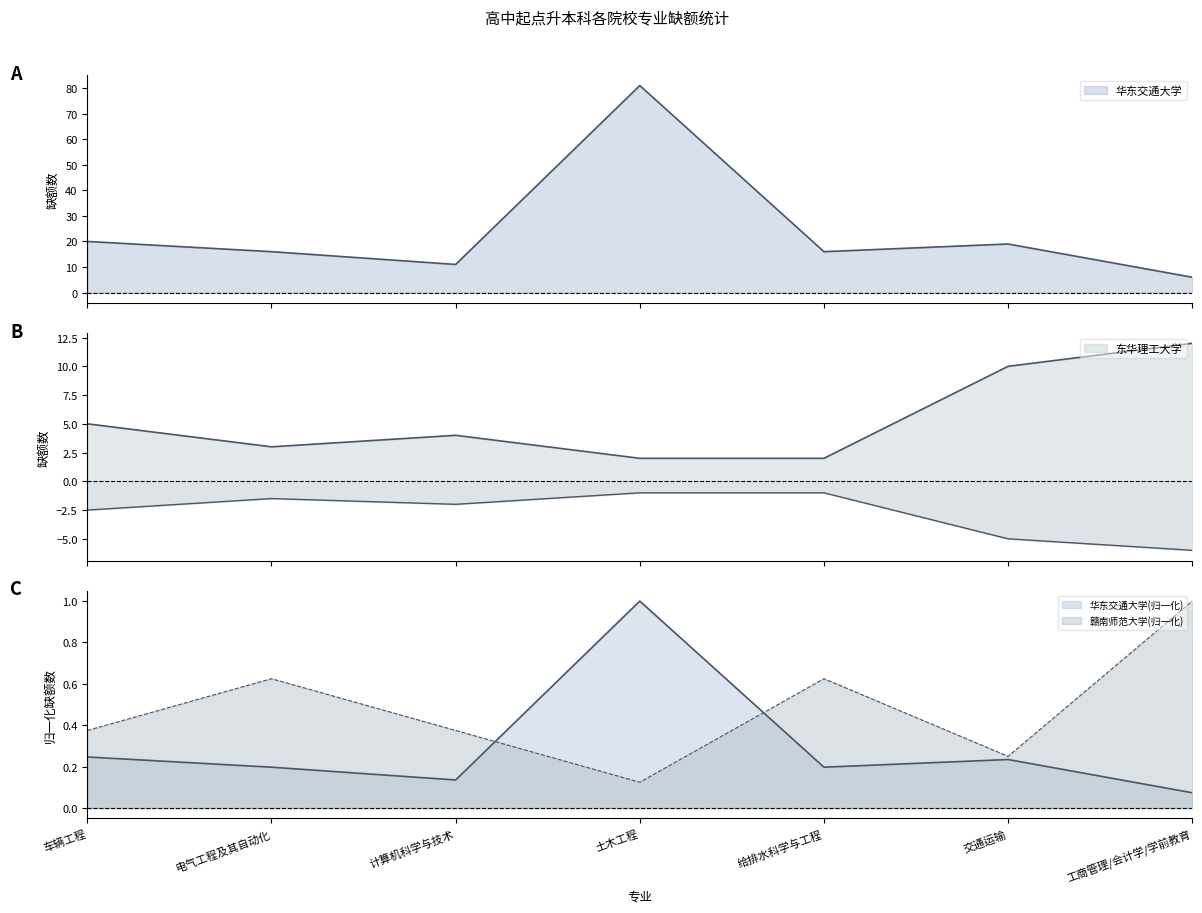

True or false: 赣南师范大学 and 东华理工大学 cross at least once.

False